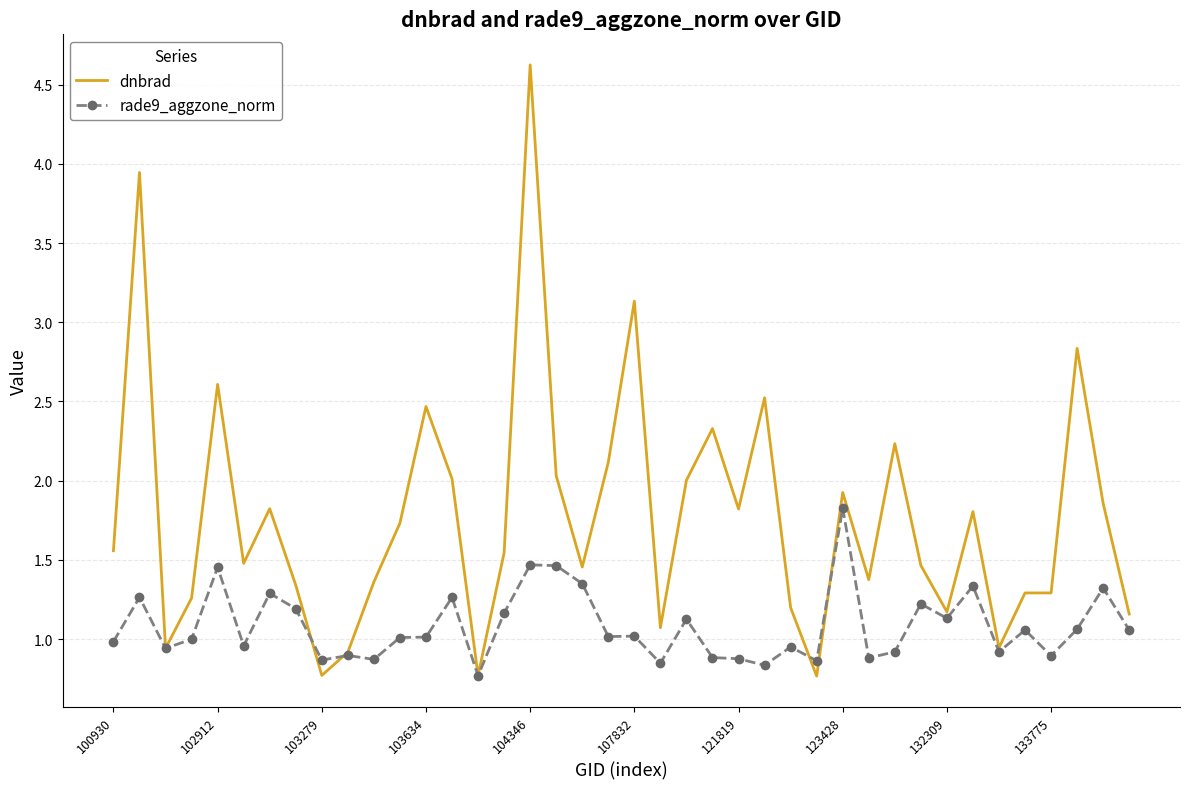

List the series in order of their peak value, lowest first.

rade9_aggzone_norm, dnbrad